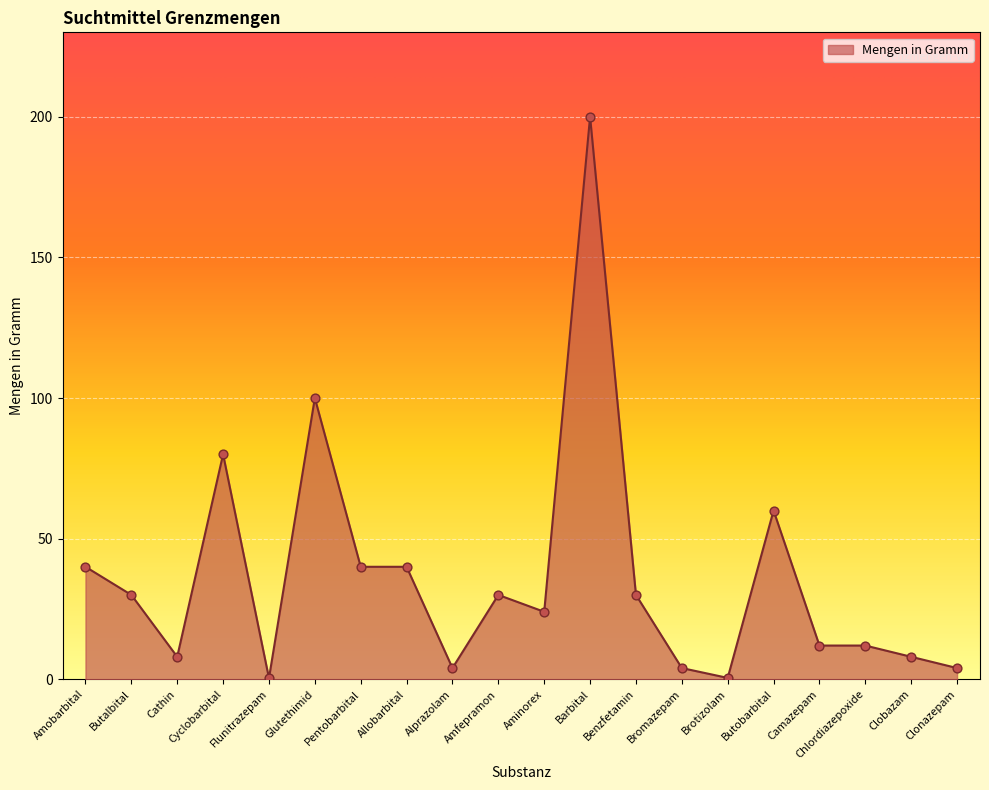

Between Allobarbital and Cyclobarbital, which is larger?

Cyclobarbital